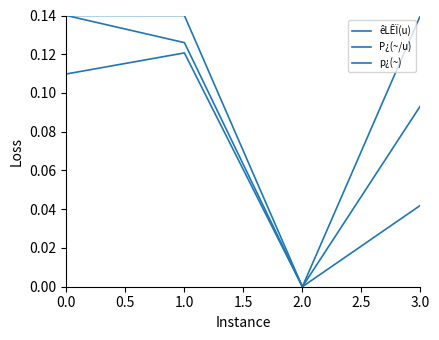

How many lines are shown in the chart?

3